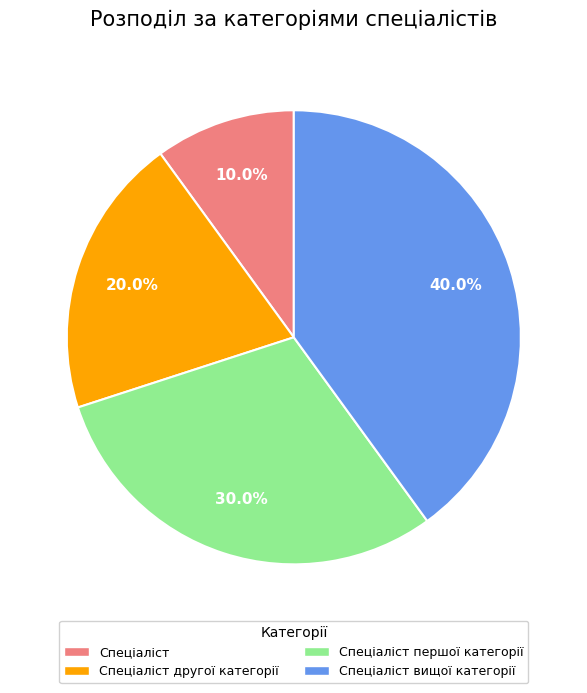

Does any single category account for the majority?

No